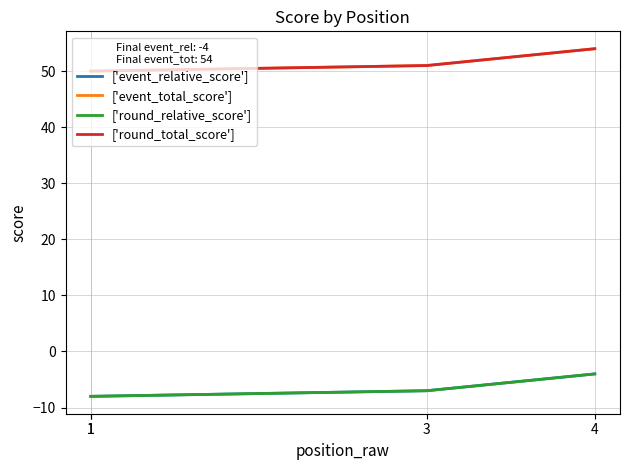

What is the lowest value of the ['round_relative_score'] series?

-8